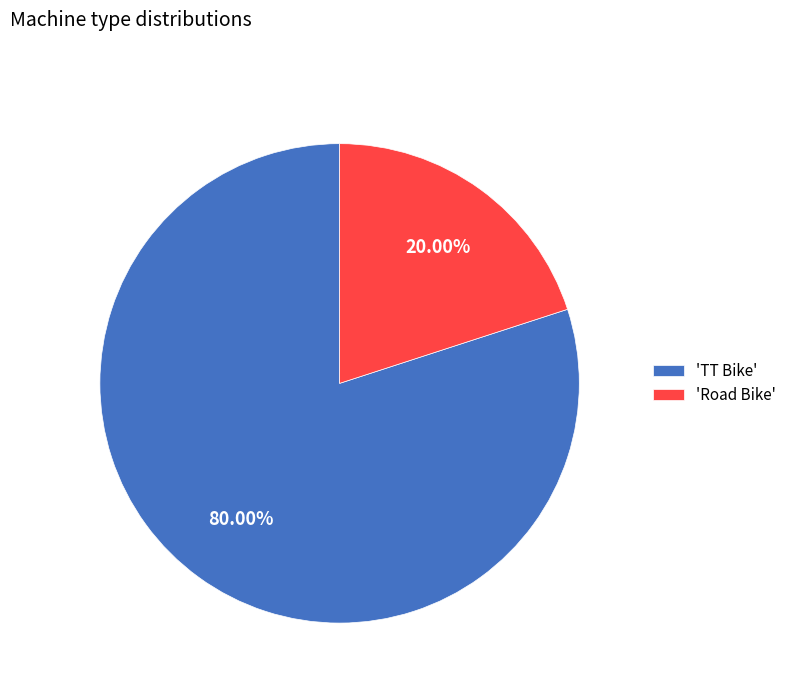

Rank the categories by value from highest to lowest.

'TT Bike', 'Road Bike'